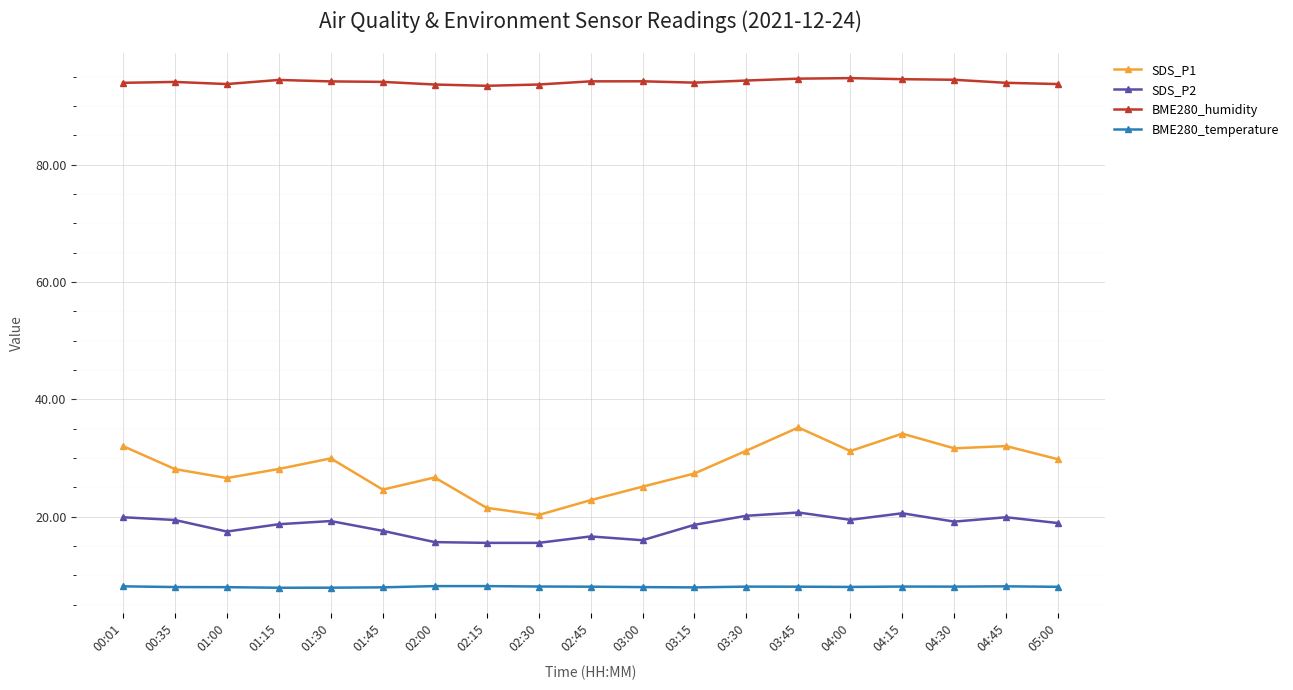

The BME280_temperature series shows 8.0 at 00:35. True or false?

True